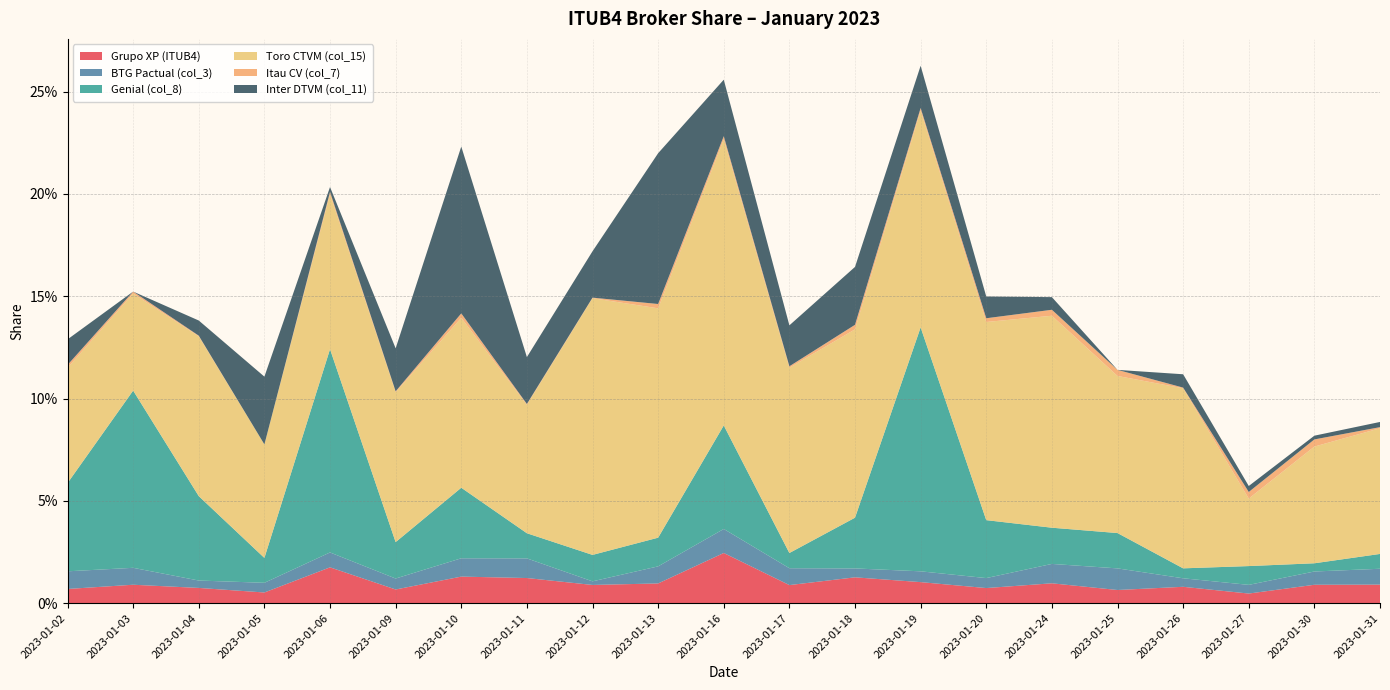

Reading right to left, extract all data points from this chart.

Grupo XP (ITUB4): 0.0	0.0	0.0	0.0	0.0	0.0	0.0	0.0	0.0	0.0	0.0	0.0	0.0	0.0	0.0	0.0	0.0	0.0	0.0	0.0	0.0
BTG Pactual (col_3): 0.0	0.0	0.0	0.0	0.0	0.0	0.0	0.0	0.0	0.0	0.0	0.0	0.0	0.0	0.0	0.0	0.0	0.0	0.0	0.0	0.0
Genial (col_8): 0.0	0.0	0.0	0.0	0.0	0.0	0.0	0.1	0.0	0.0	0.1	0.0	0.0	0.0	0.0	0.0	0.1	0.0	0.0	0.1	0.0
Toro CTVM (col_15): 0.1	0.1	0.0	0.1	0.1	0.1	0.1	0.1	0.1	0.1	0.1	0.1	0.1	0.1	0.1	0.1	0.1	0.1	0.1	0.0	0.1
Itau CV (col_7): 0.0	0.0	0.0	0.0	0.0	0.0	0.0	0.0	0.0	0.0	0.0	0.0	0.0	0.0	0.0	0.0	0.0	0.0	0.0	0.0	0.0
Inter DTVM (col_11): 0.0	0.0	0.0	0.0	0.0	0.0	0.0	0.0	0.0	0.0	0.0	0.1	0.0	0.0	0.1	0.0	0.0	0.0	0.0	0.0	0.0